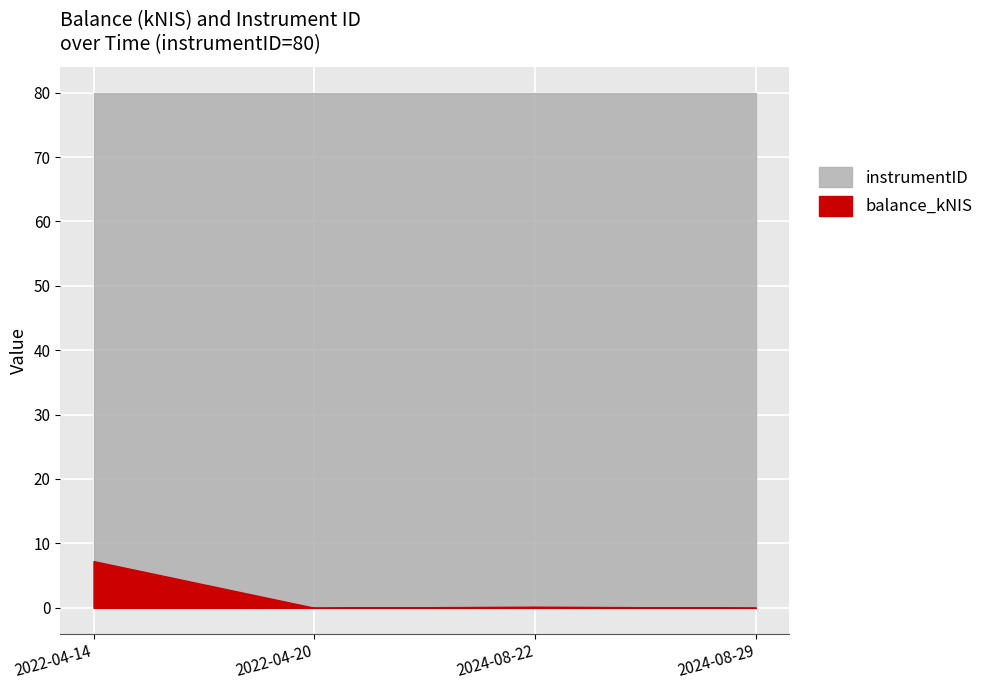

The value of balance_kNIS at 2022-04-14 is 2.6. True or false?

False